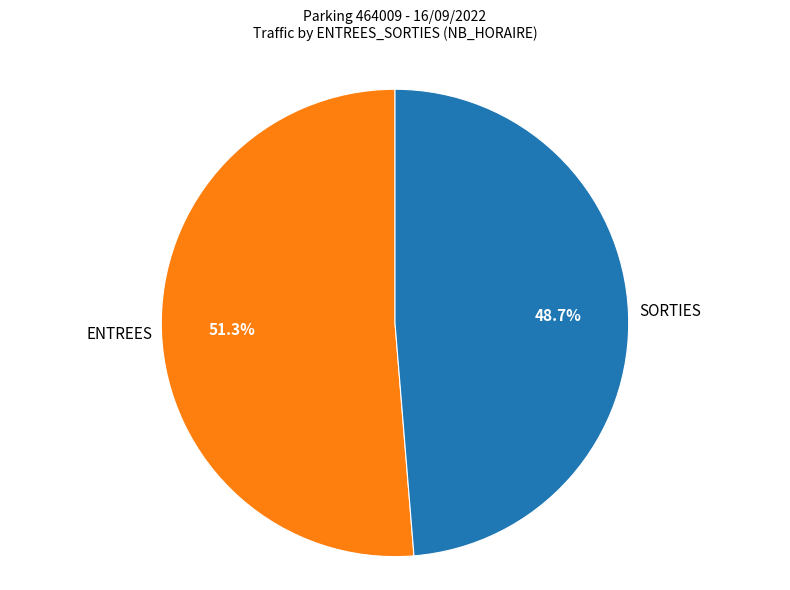

Does any single category account for the majority?

Yes